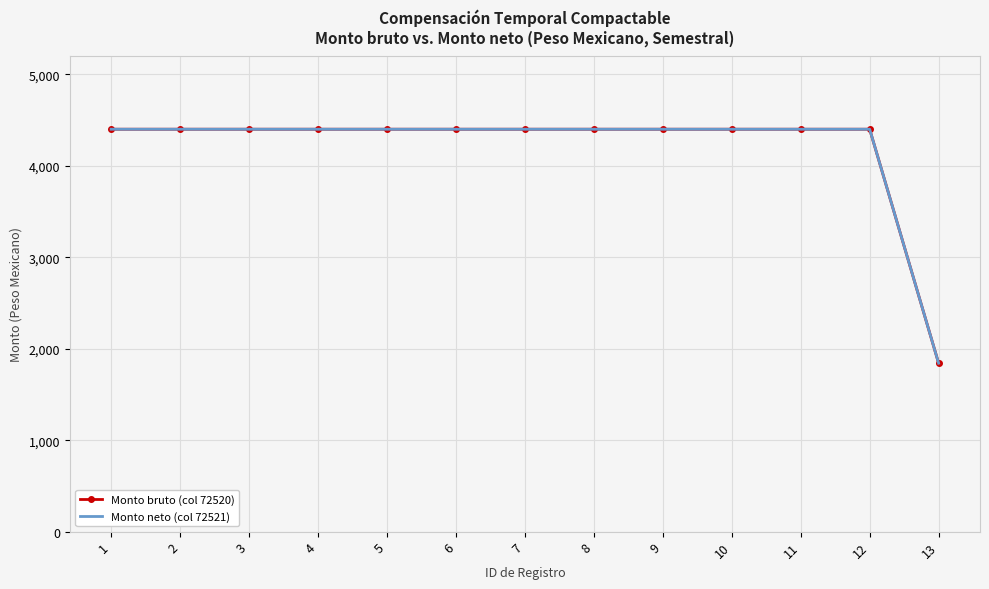

Between 9 and 13, which series saw the biggest shift?

Monto bruto (col 72520)